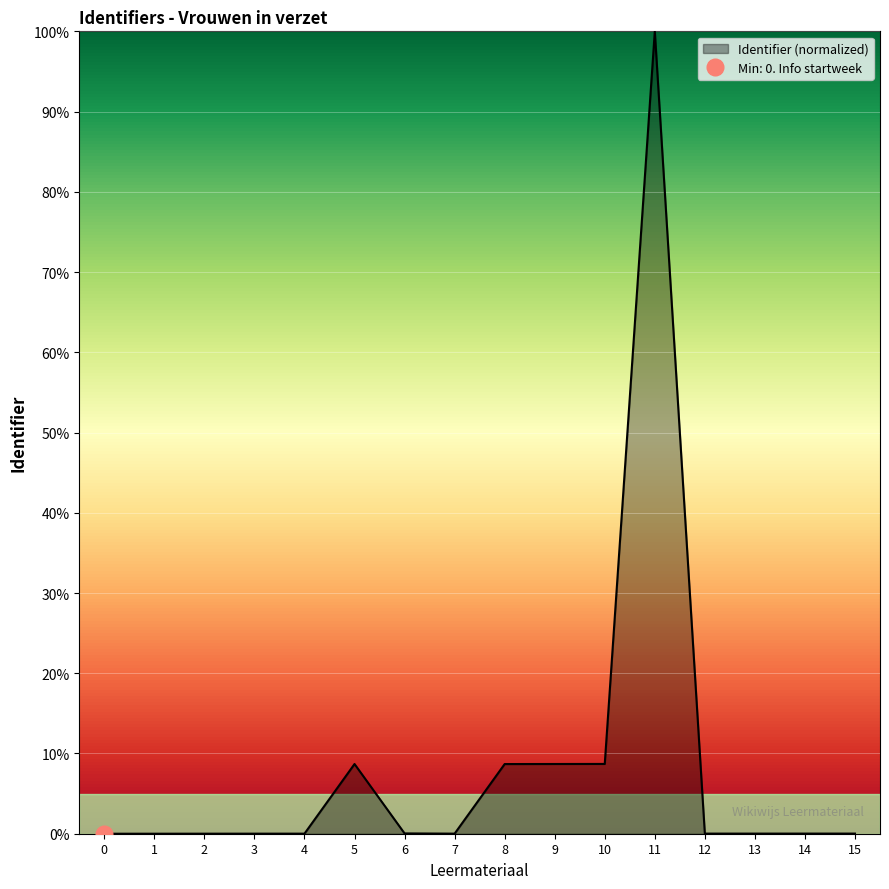

Is it true that Identifier (normalized) equals -63.3 at 0?

False